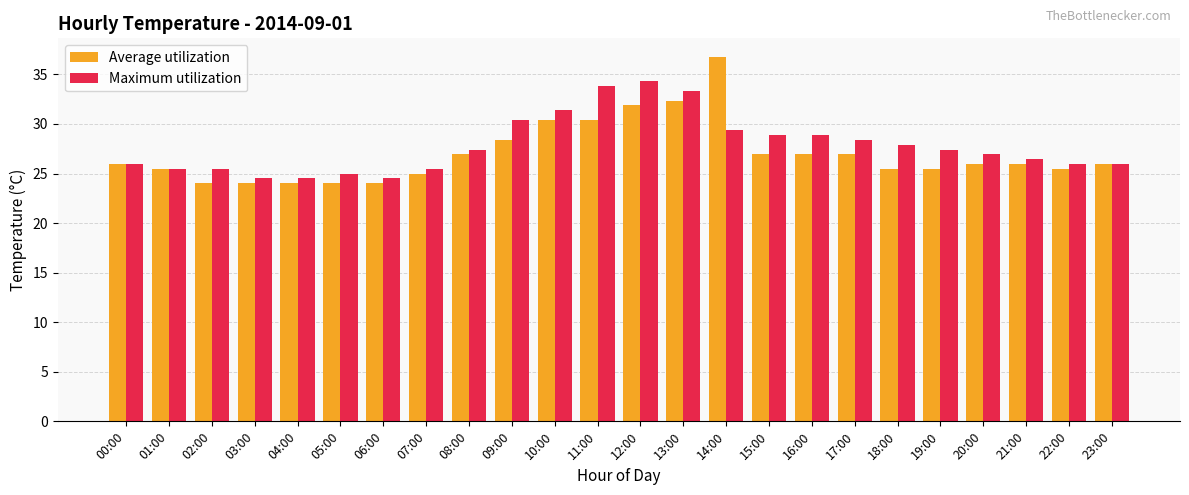

True or false: Maximum utilization has a value of 10.4 at 02:00.

False